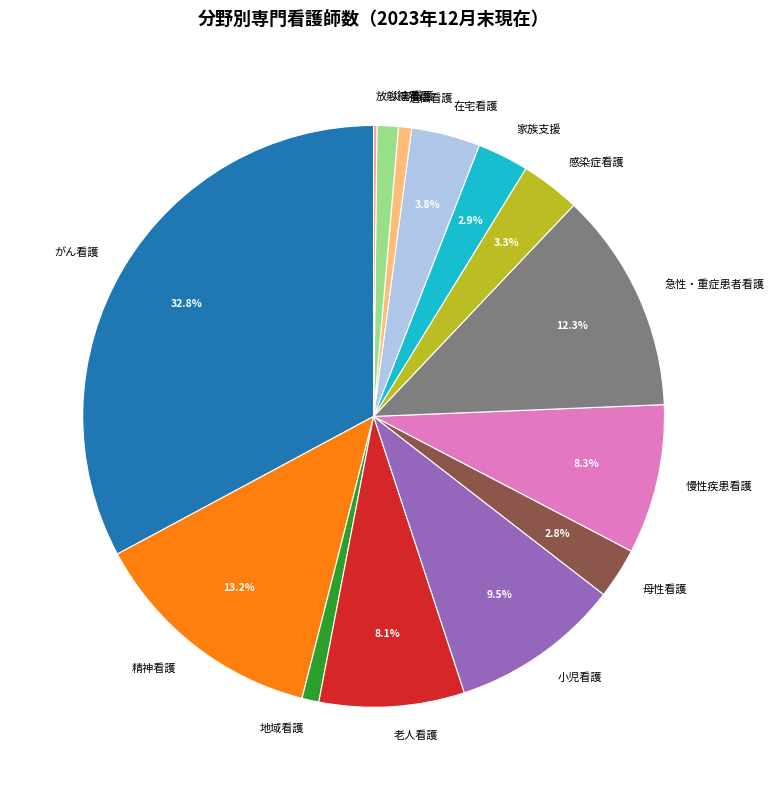

To the nearest percent, what is the combined percentage of 急性・重症患者看護 and 遺伝看護?

13%